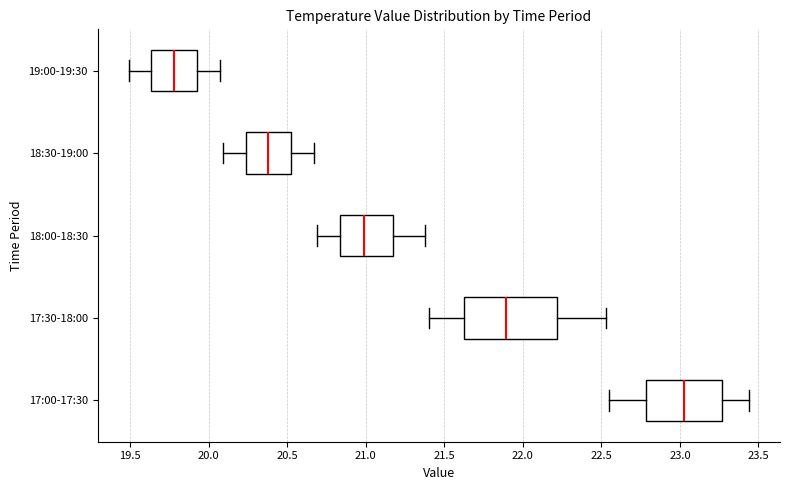

Where does the right whisker of the box for 18:00-18:30 end on the x-axis? The values are not printed on the chart, so give them approximately, as read against the axis.

21.40